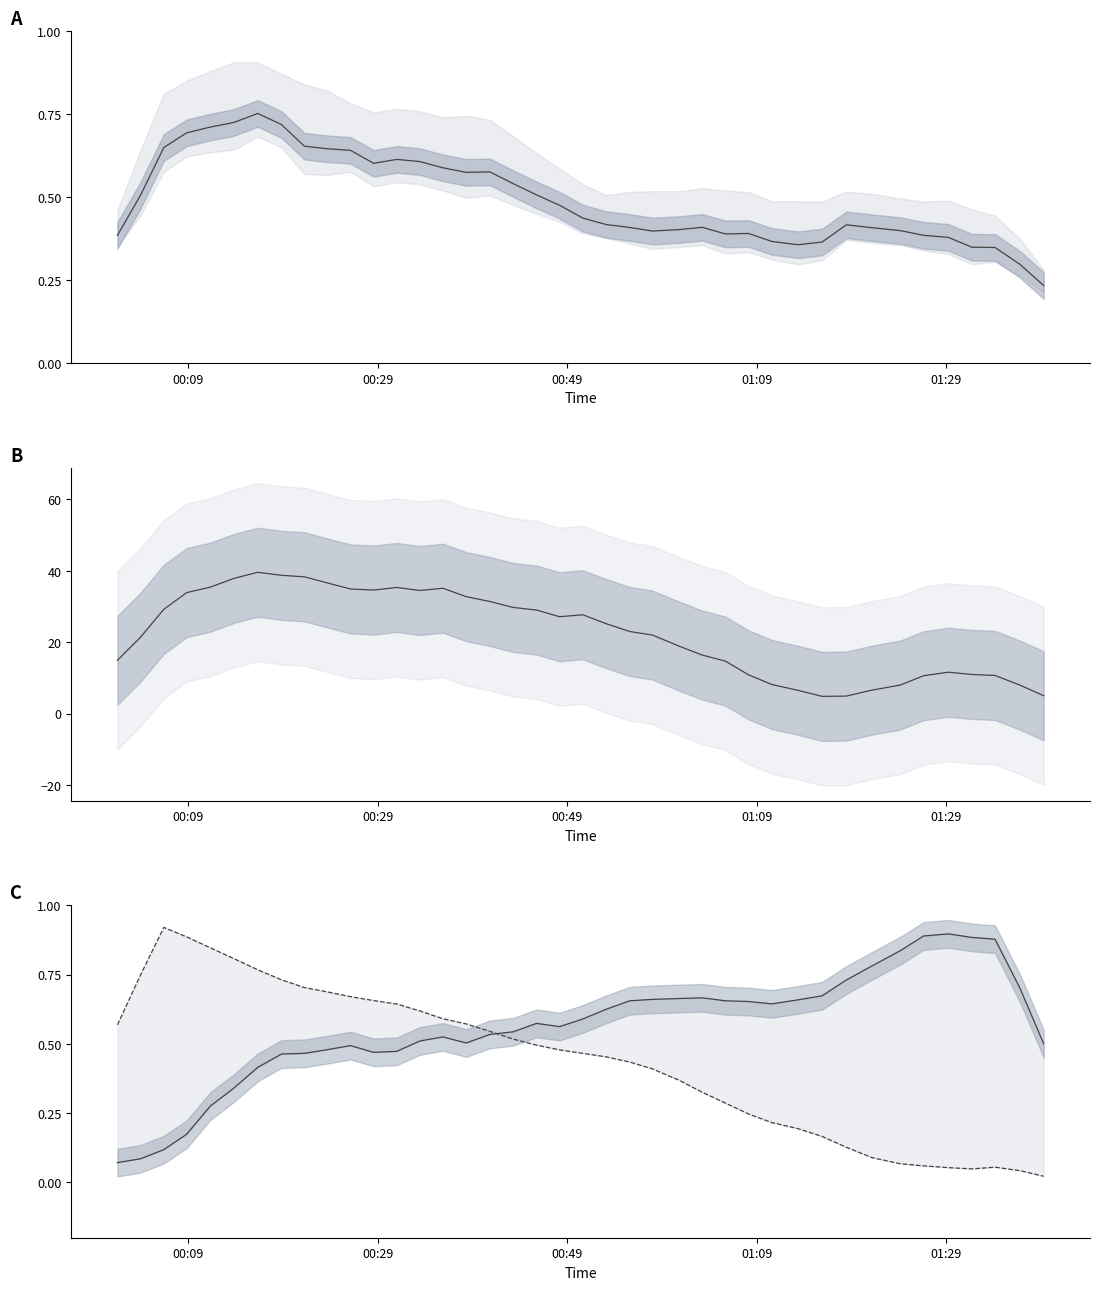

True or false: temperature has more than 0 interior local peaks.

True